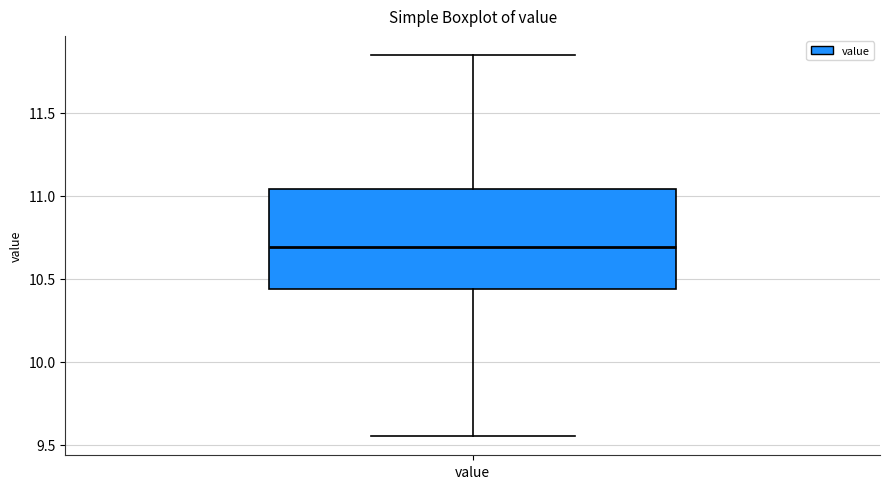

Read this box plot against the y-axis: the position of the median line, the range covered by the box, and the ends of both whiskers. The values are not printed on the chart, so give them approximately, as read against the axis.

median 10.70, box 10.45 to 11.05, whiskers 9.55 to 11.85